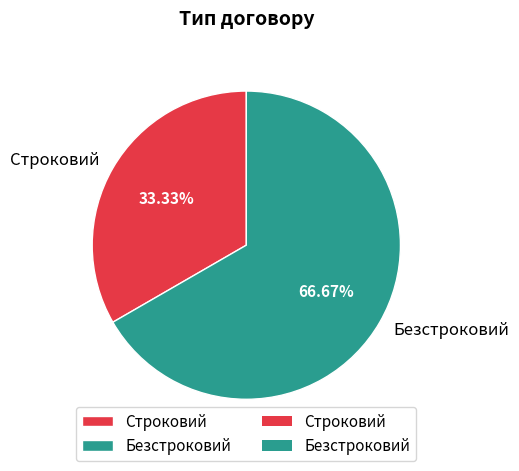

Which category accounts for the majority?

Безстроковий